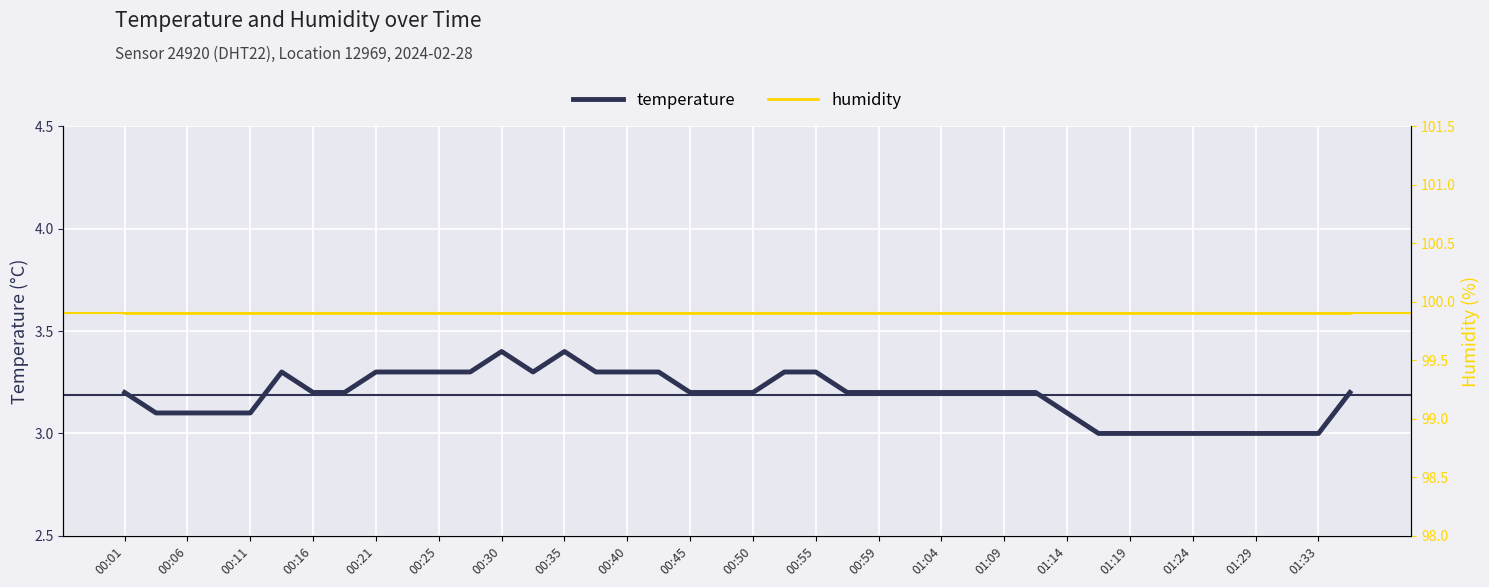

What is the total value across all series at 39?

103.1